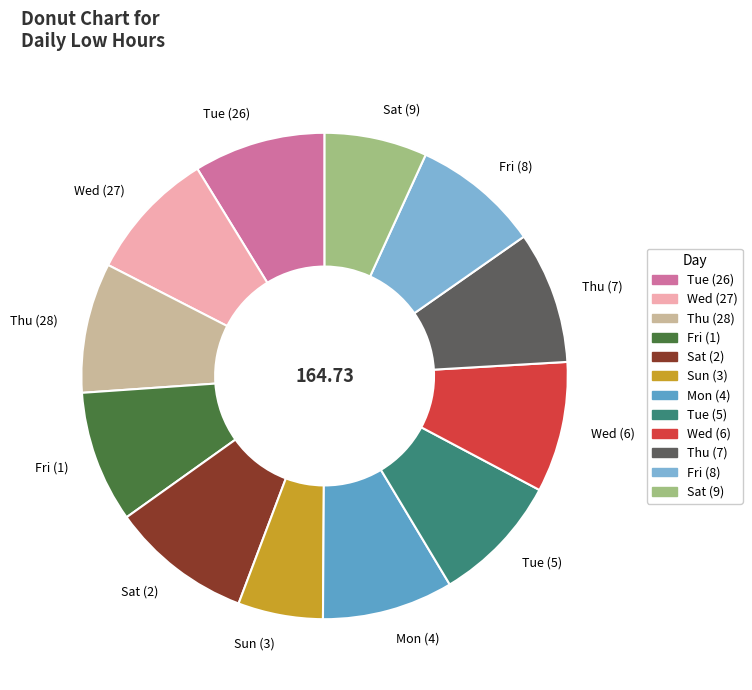

Does Thu (28) represent more than half of the total?

No